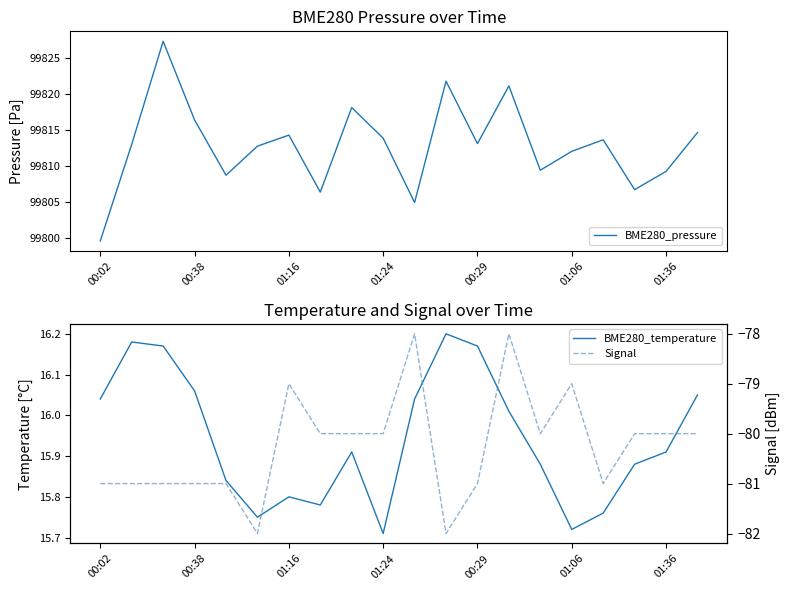

How many data points does each series have?

20